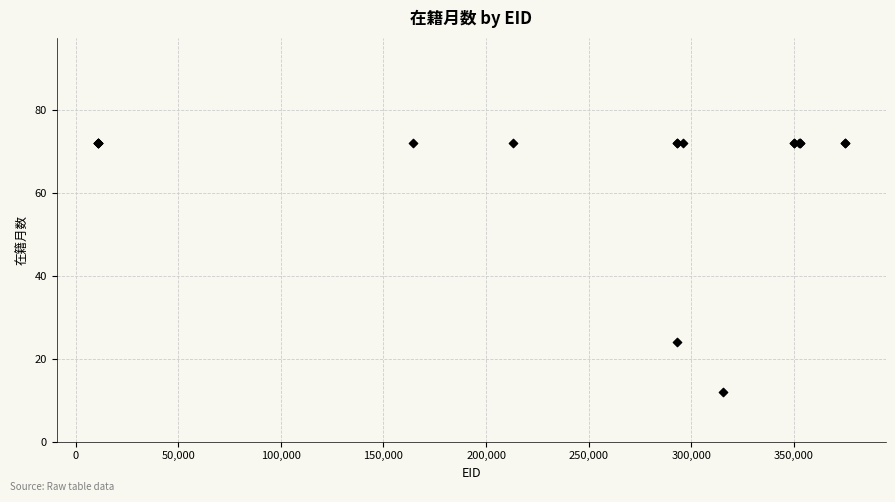

What Y value in the scatter plot is closest to 42?

24